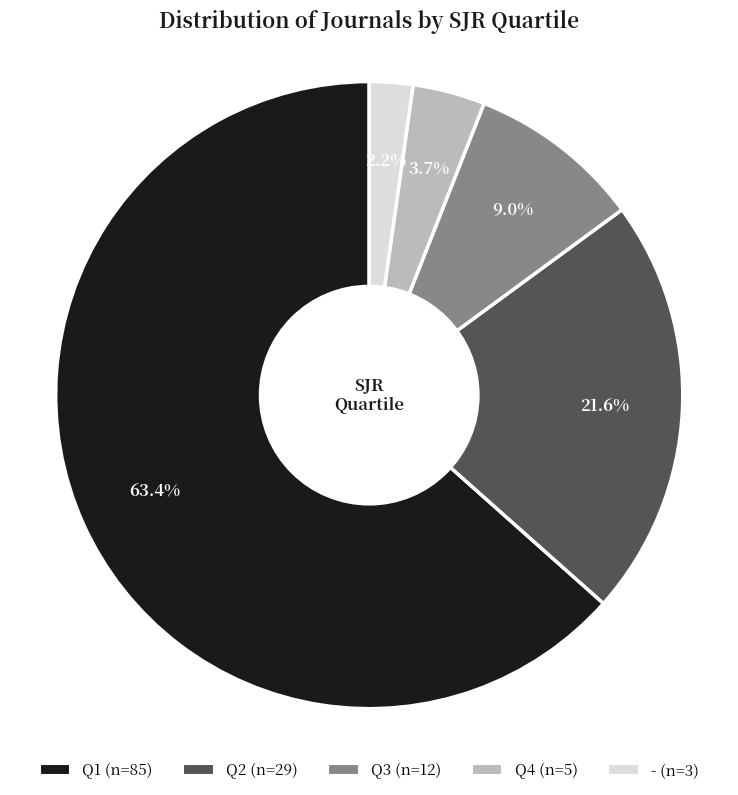

To the nearest percent, what is the average slice percentage?

20%